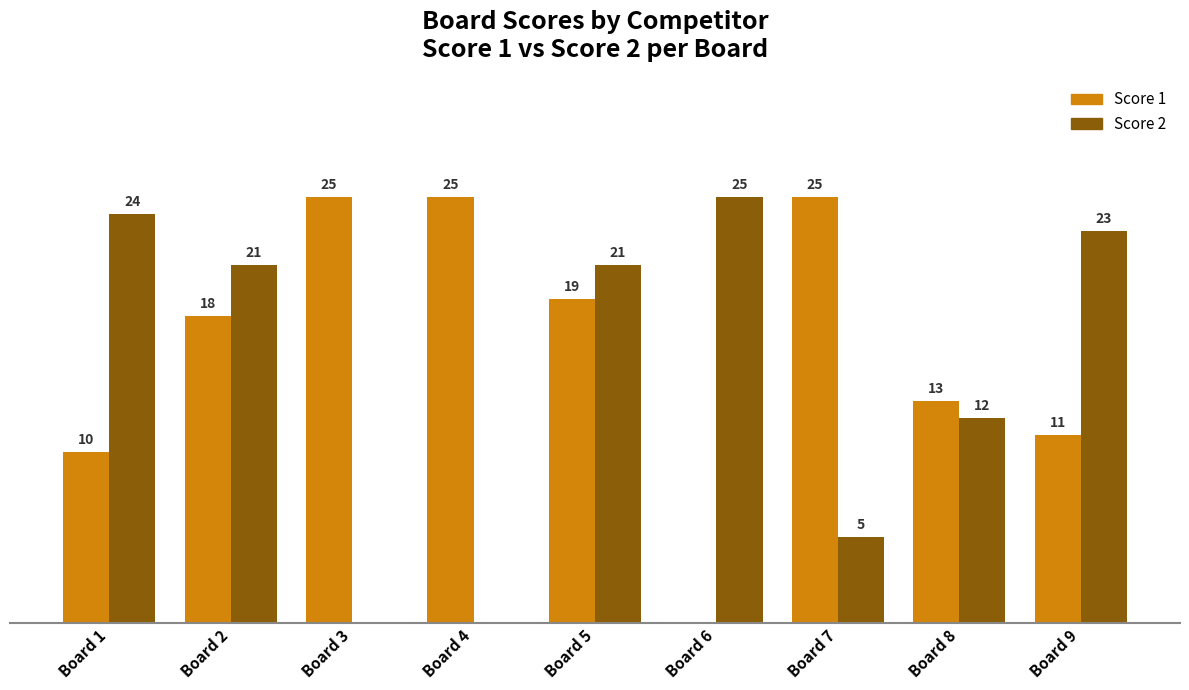

Does the chart contain stacked bars?

No